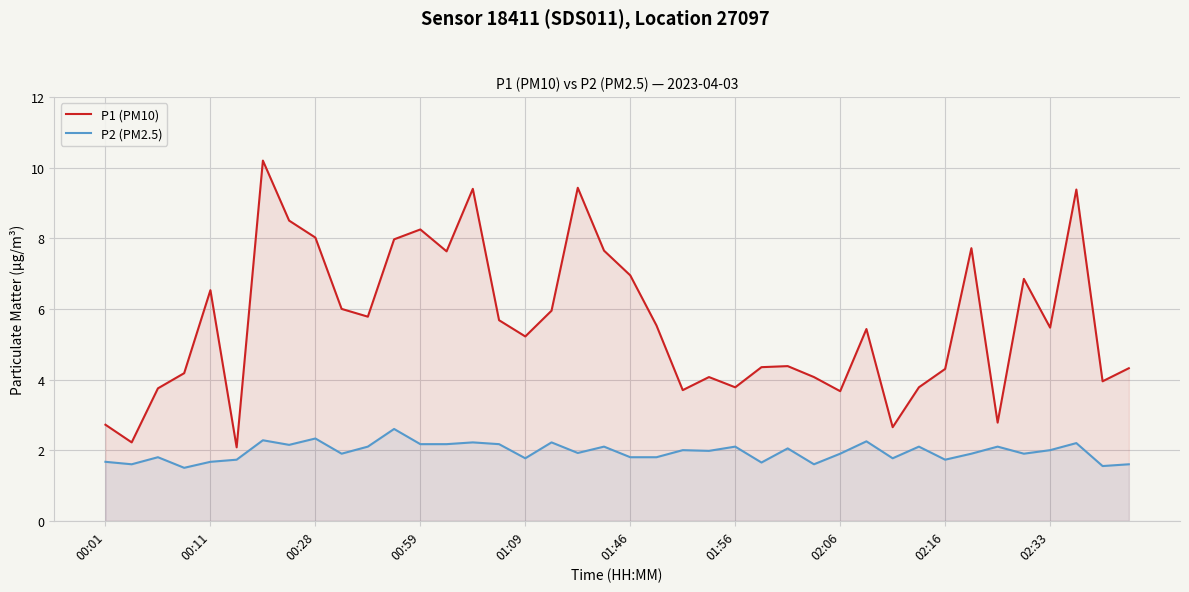

Which series has the largest range (max minus min)?

P1 (PM10)